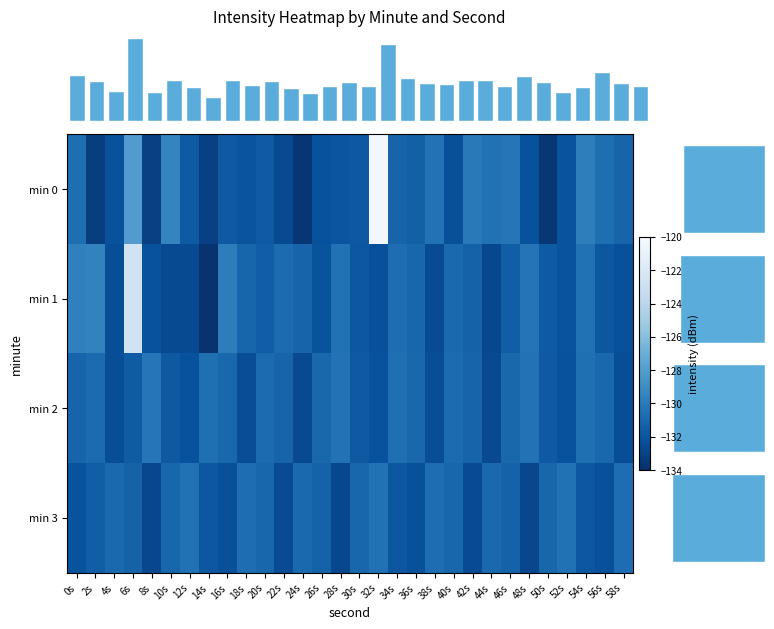

What is the sum of all min 3 values?

-3945.0